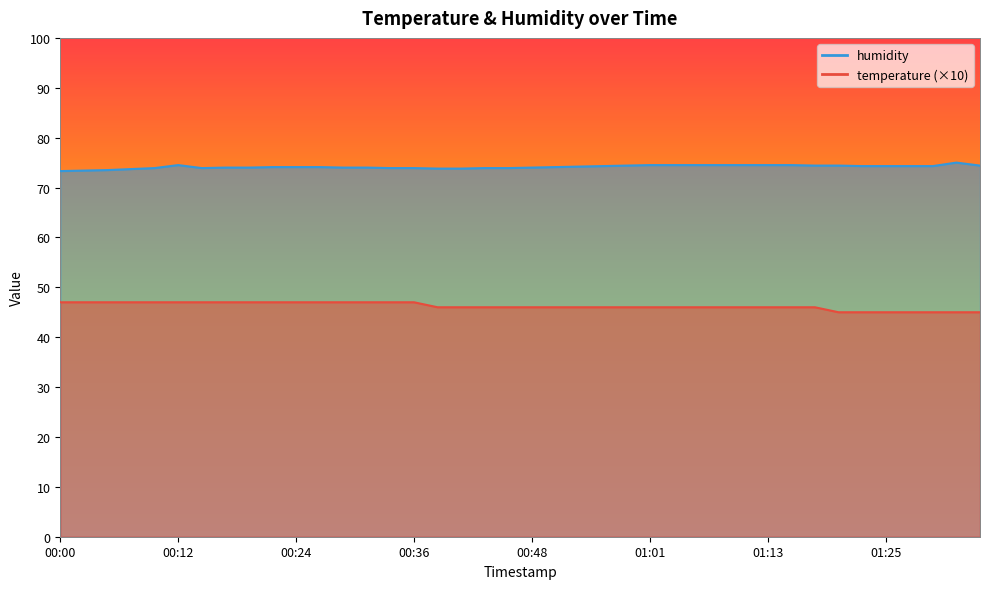

How many interior local valleys does the humidity series have?

1